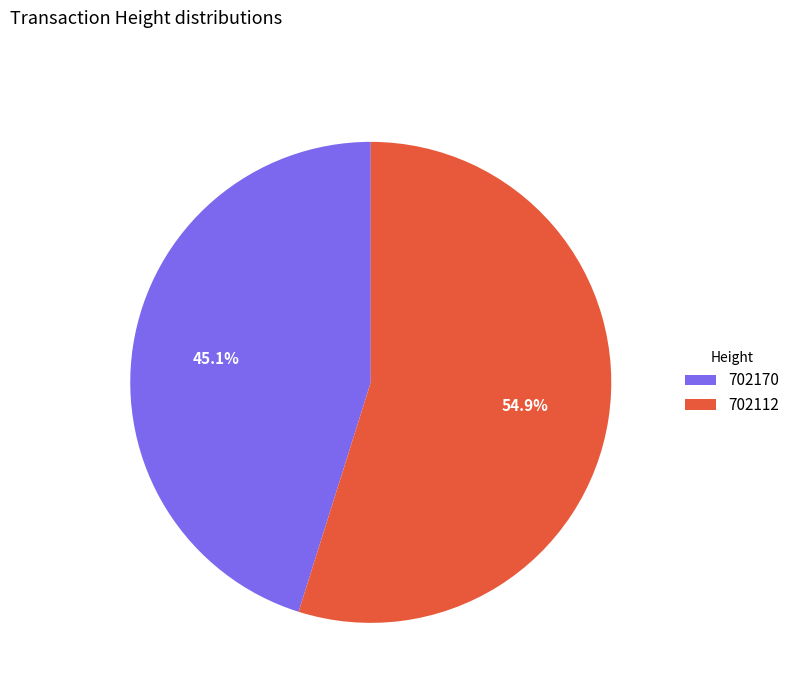

To the nearest percent, what is the difference between the largest and smallest slice percentages?

10%